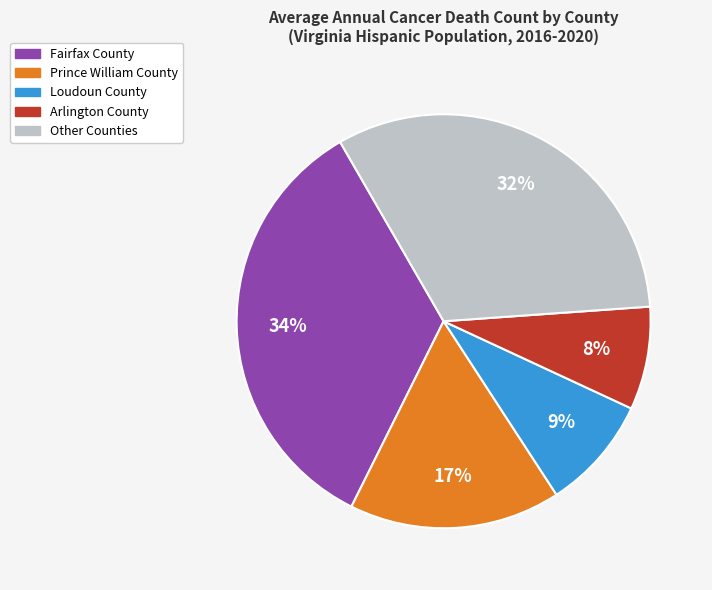

To the nearest percent, what is the difference between the largest and smallest slice percentages?

26%